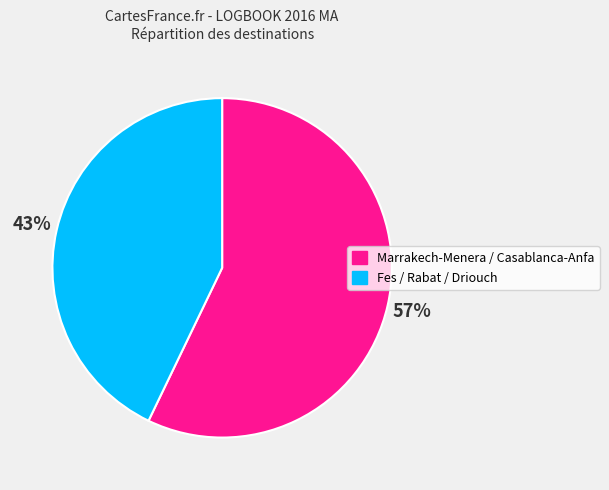

Is there a majority slice in this chart?

Yes